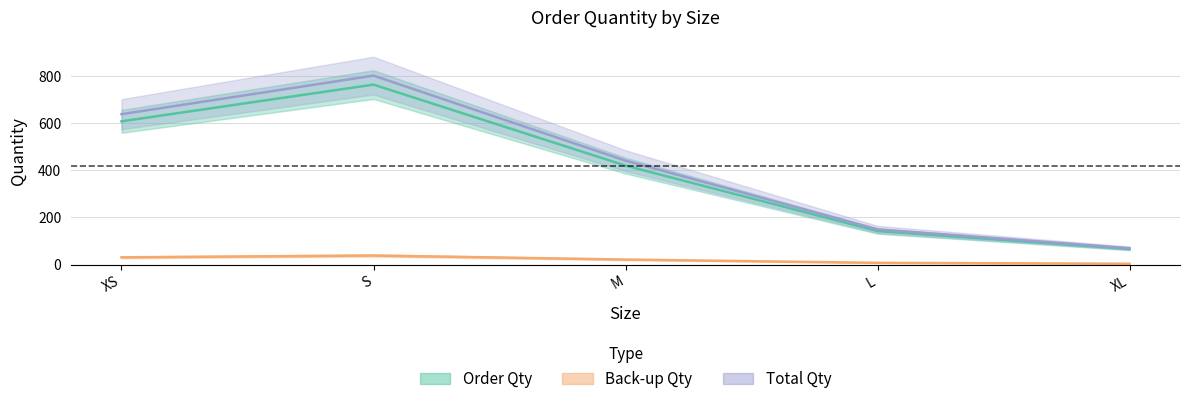

How many interior local peaks does the Total Qty series have?

1